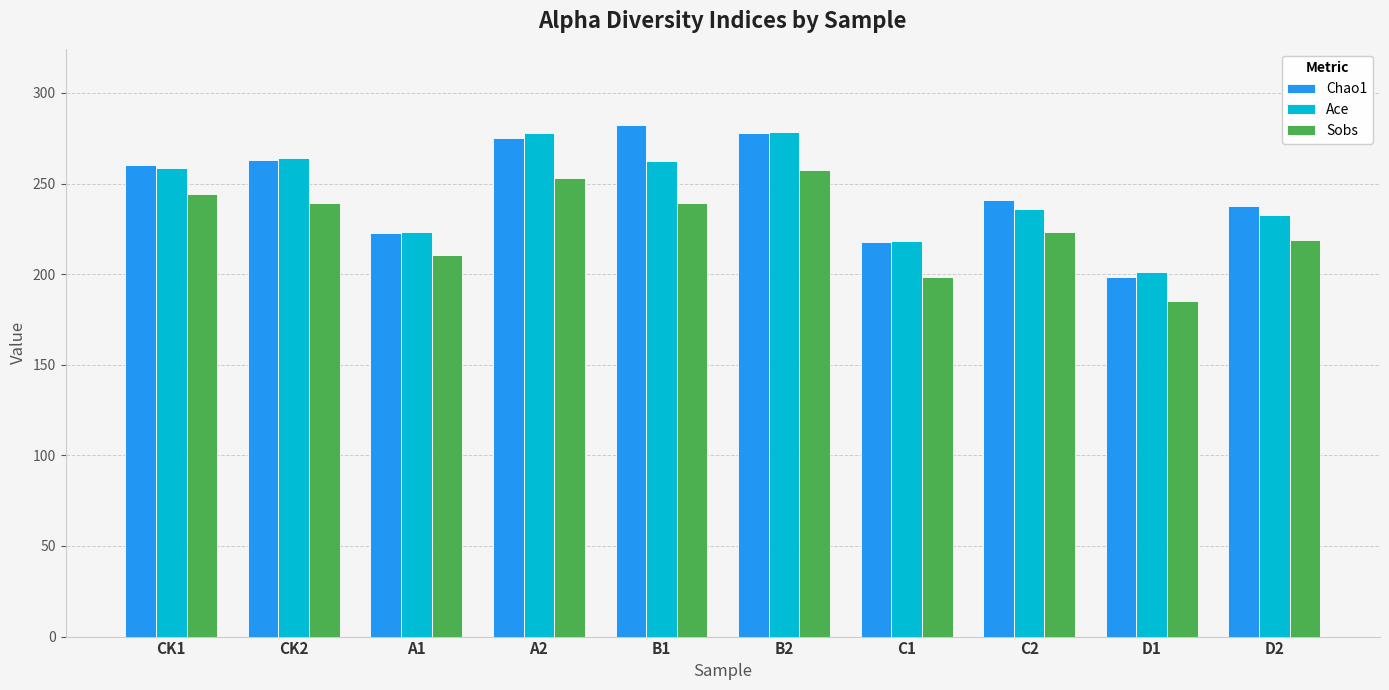

Which series has the widest spread of values?

Chao1